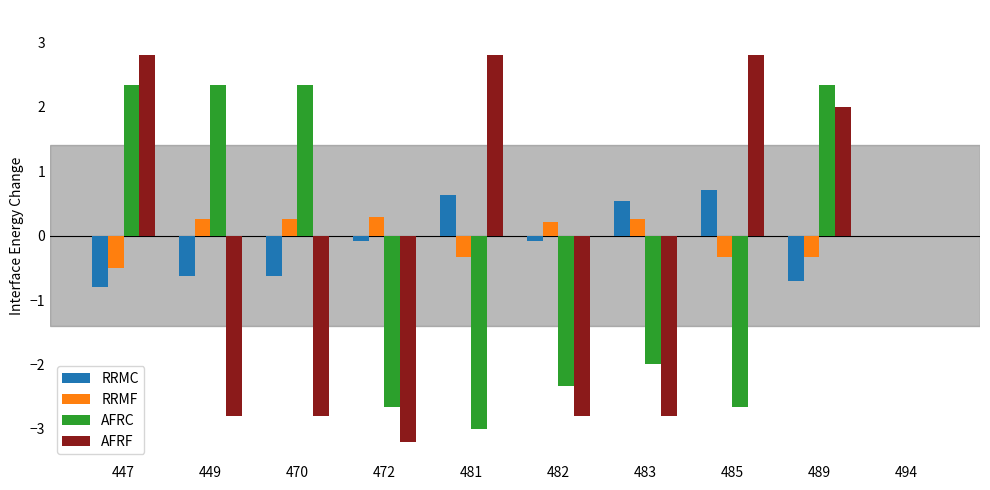

What are all the series names shown in the legend?

RRMC, RRMF, AFRC, AFRF